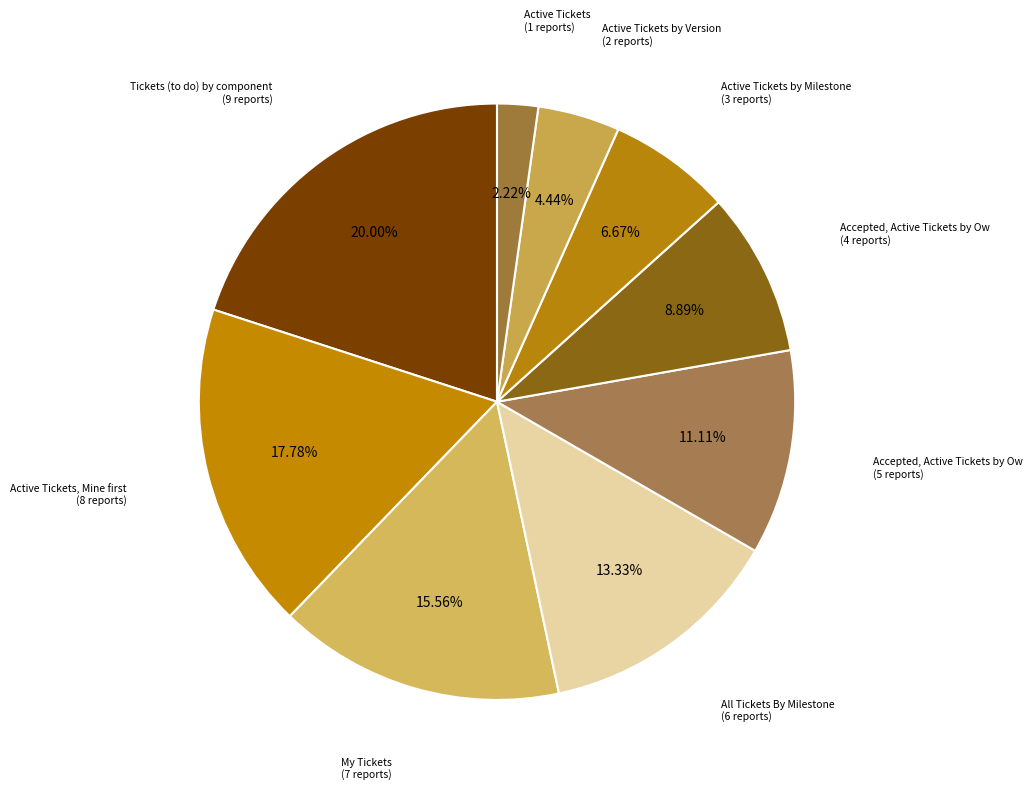

How many segments does this pie chart have?

9